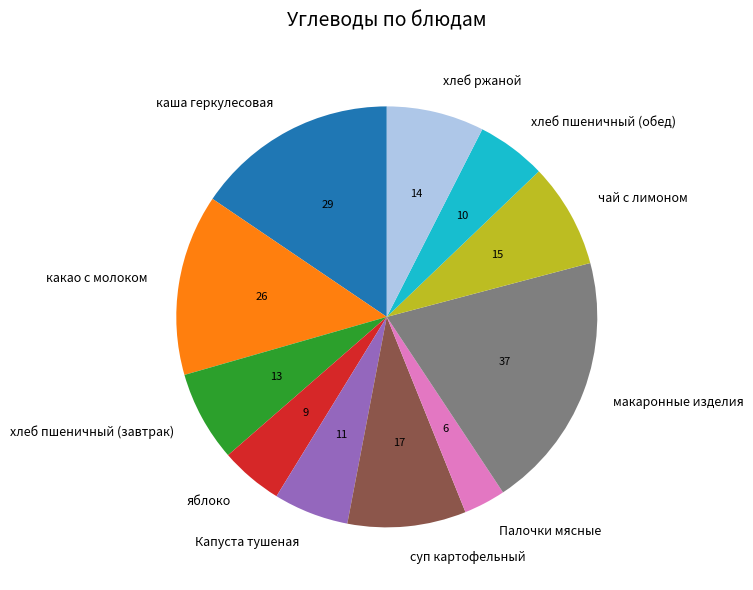

Count the number of slices in the pie.

11